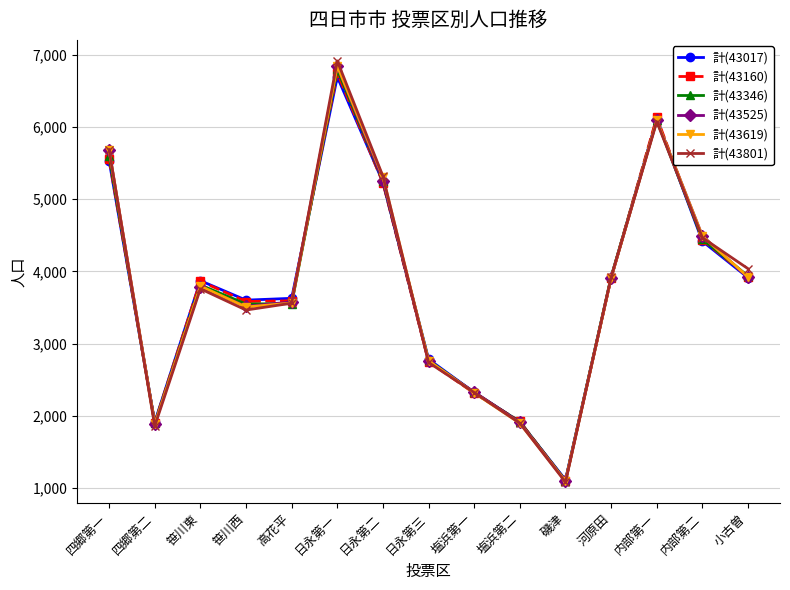

What is the total value across all series at 磯津?

6588